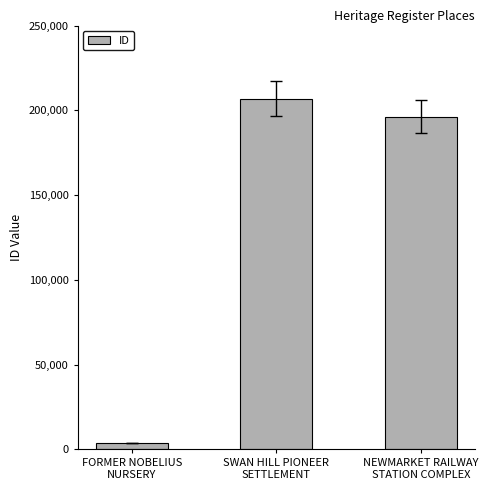

At which category does the chart reach its peak across all series?

SWAN HILL PIONEER
SETTLEMENT